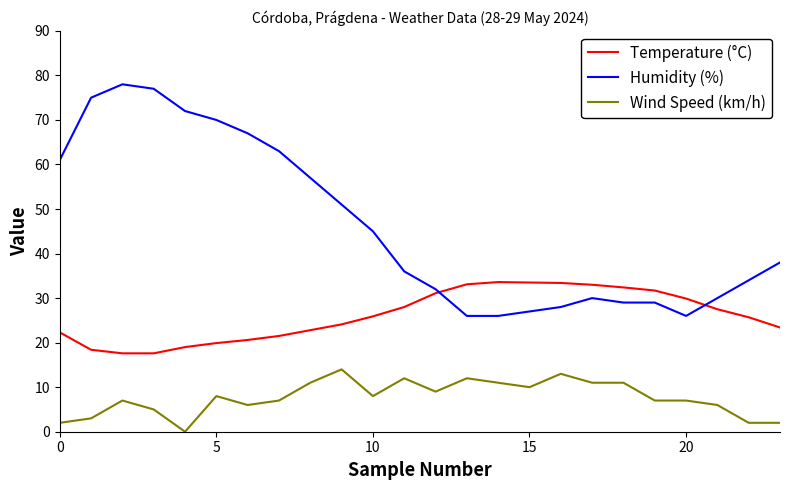

What is the difference between the maximum and minimum values in the Humidity (%) series?

52.0